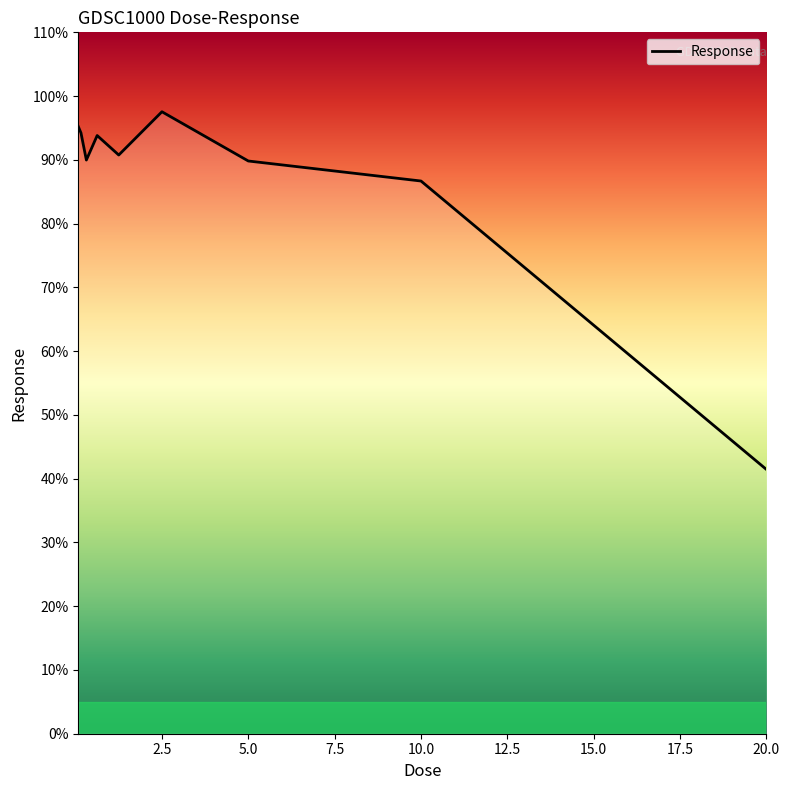

What is the average value?

86.6